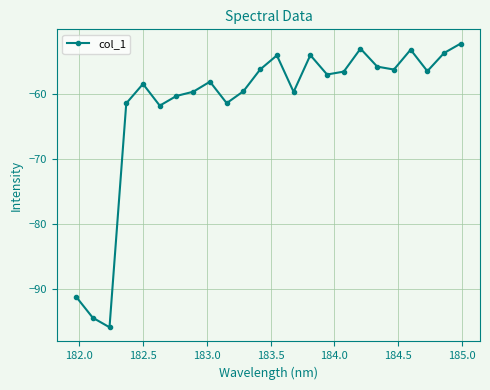

What is the greatest value displayed?

-52.2